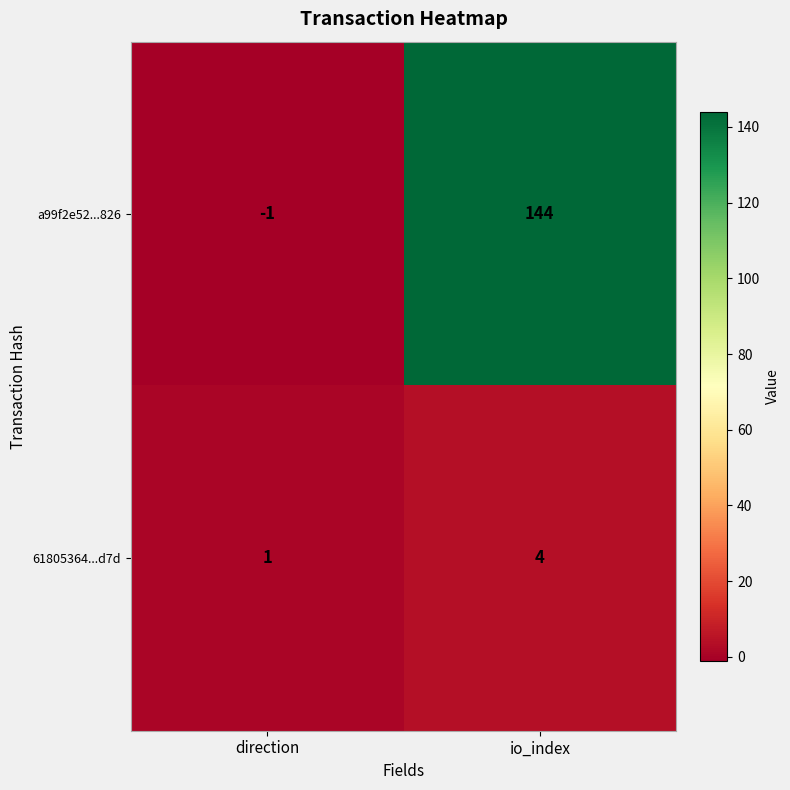

Reading right to left, list all the values displayed in this chart.

a99f2e52...826: 144	-1
61805364...d7d: 4	1